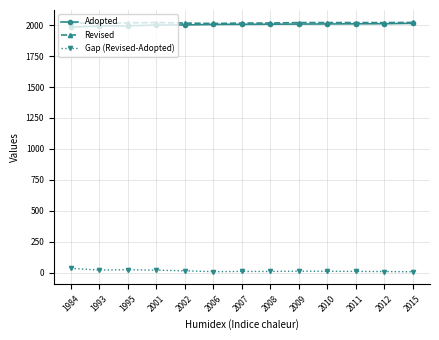

What is the greatest value displayed?

2022.0